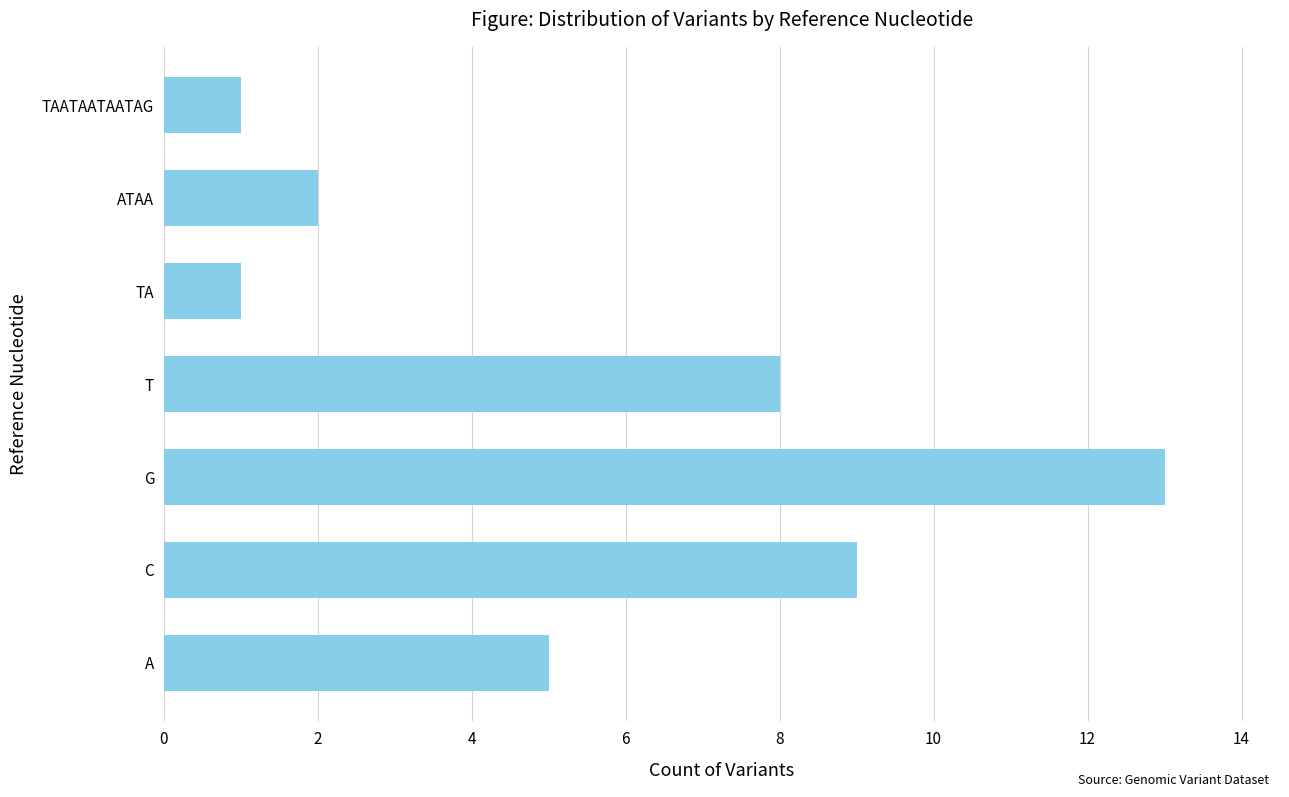

Reading top to bottom, extract all data points from this chart.

1	2	1	8	13	9	5